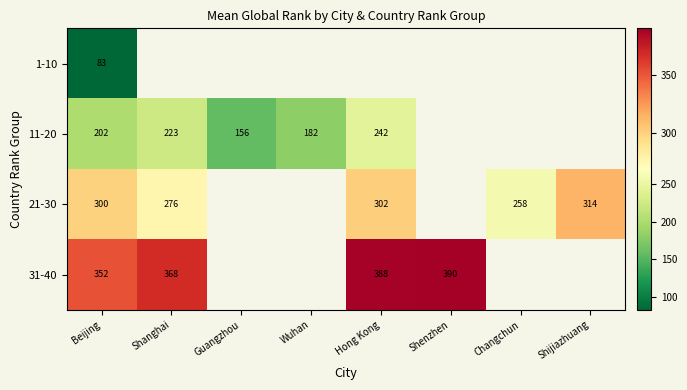

Rank the series at Beijing from lowest to highest value.

1-10, 11-20, 21-30, 31-40